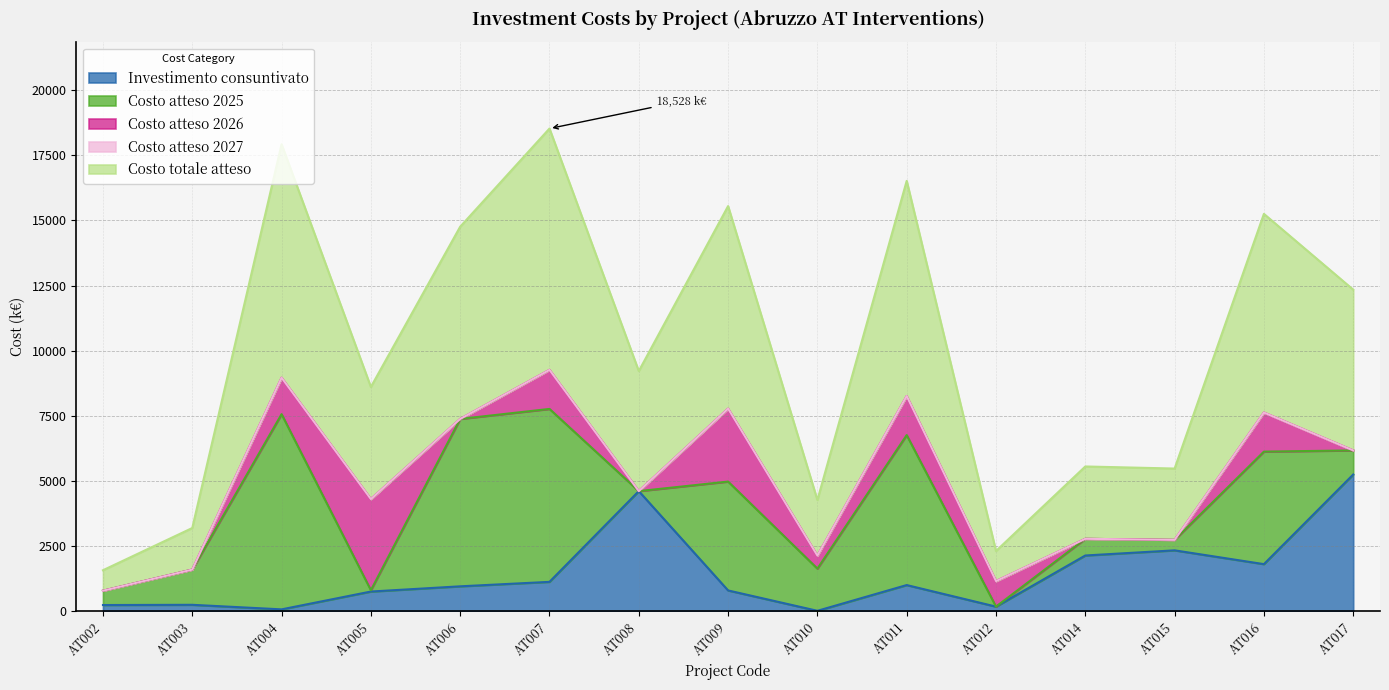

Where is the first local minimum for Investimento consuntivato?

AT004